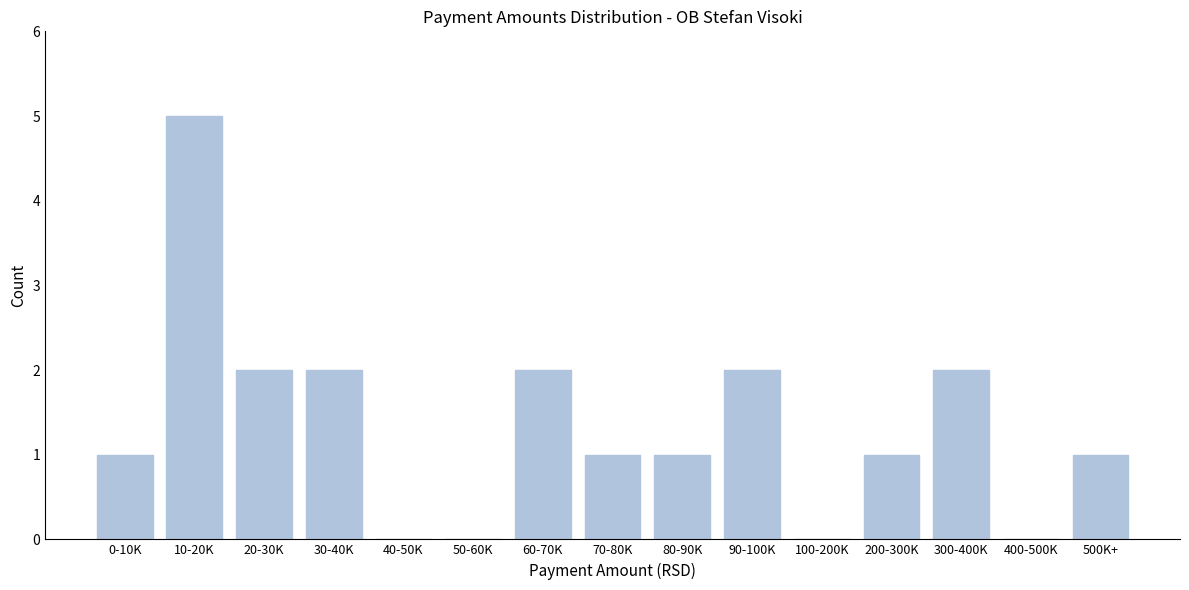

Reading left to right, list all the values displayed in this chart.

0-10K=1	10-20K=5	20-30K=2	30-40K=2	40-50K=0	50-60K=0	60-70K=2	70-80K=1	80-90K=1	90-100K=2	100-200K=0	200-300K=1	300-400K=2	400-500K=0	500K+=1